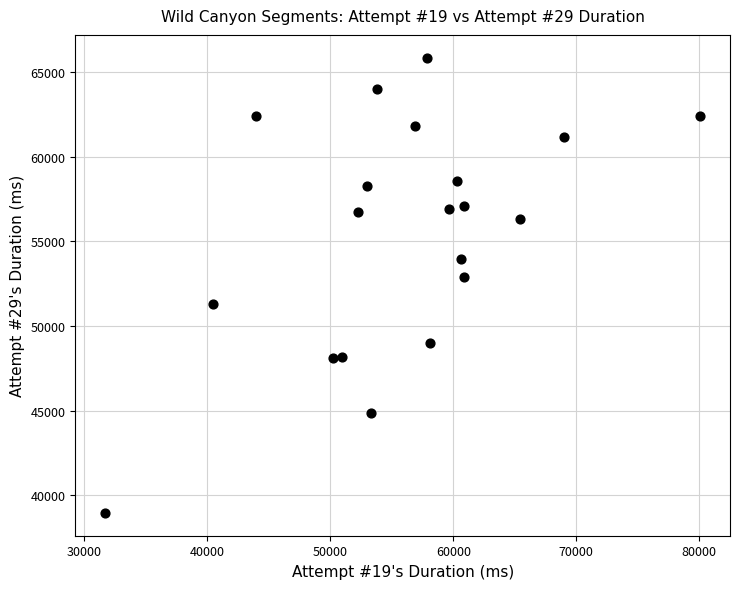

What is the range of X values (max minus min)?

48385